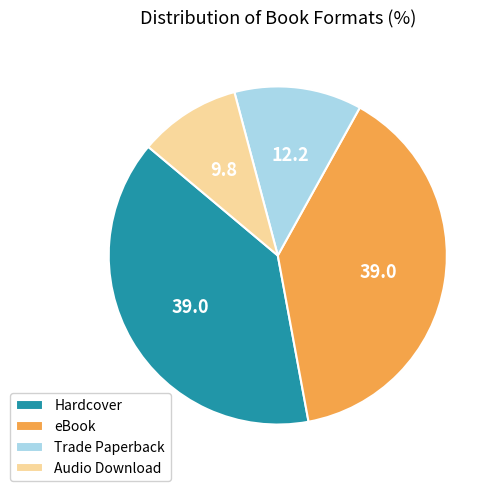

The Trade Paperback slice represents 18% of the pie. True or false?

False